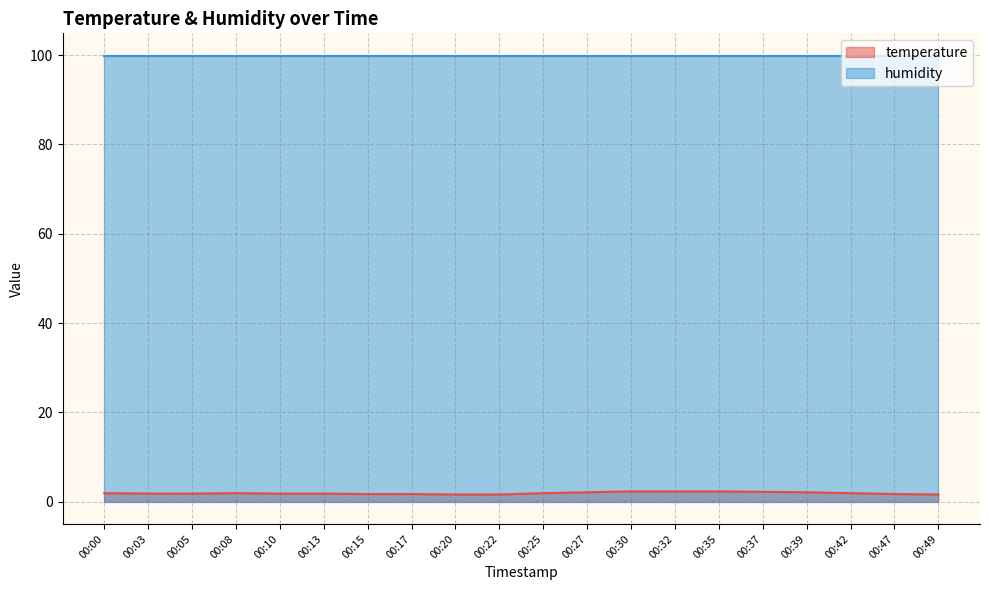

What is the value of the 15th point from the left?

2.3